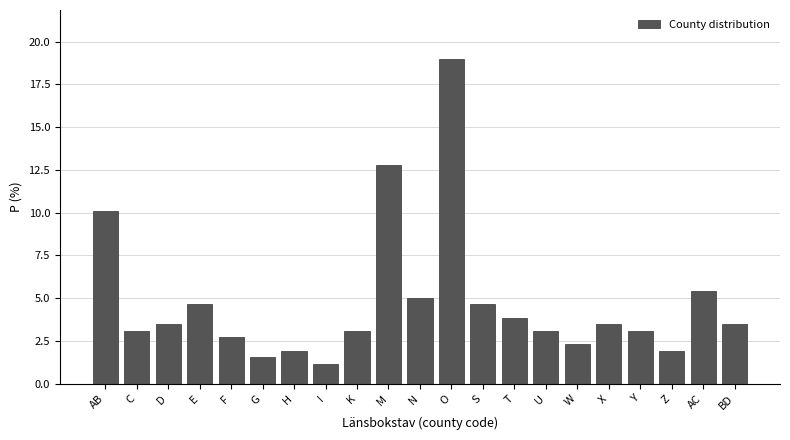

Reading left to right, what are all the values shown in this chart?

AB=10.1	C=3.1	D=3.5	E=4.7	F=2.7	G=1.6	H=1.9	I=1.2	K=3.1	M=12.8	N=5.0	O=19.0	S=4.7	T=3.9	U=3.1	W=2.3	X=3.5	Y=3.1	Z=1.9	AC=5.4	BD=3.5